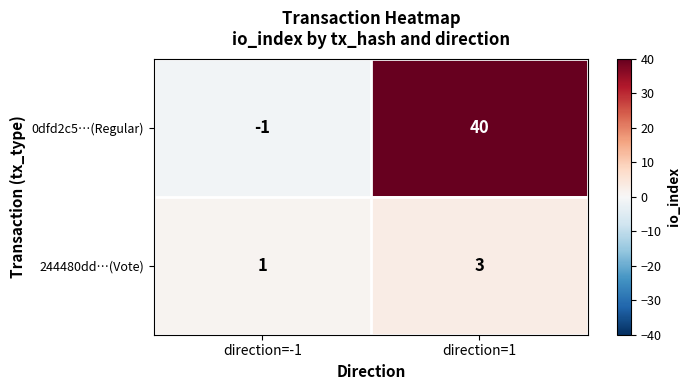

What is the difference between the highest and lowest values at direction=1?

37